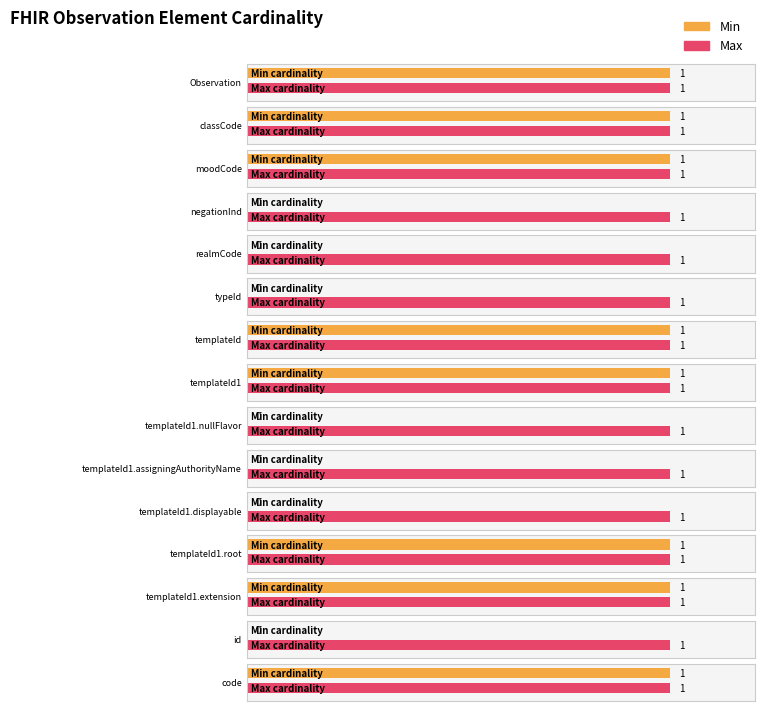

Which category has the highest value in the Min series?

Observation